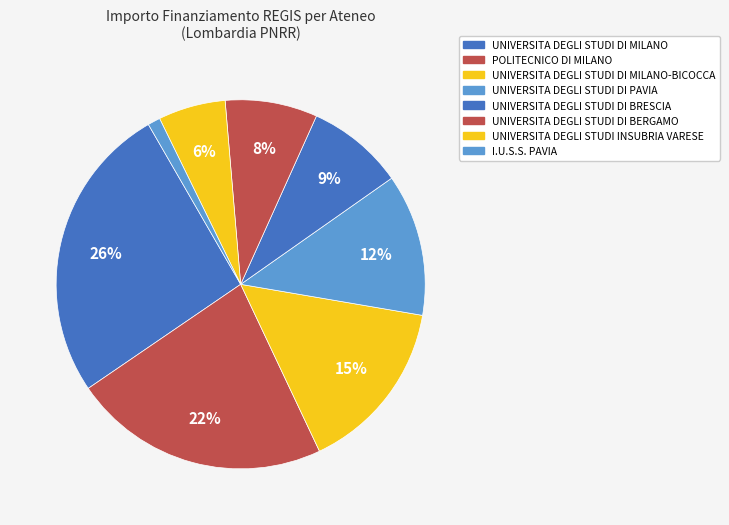

How many segments does this pie chart have?

8